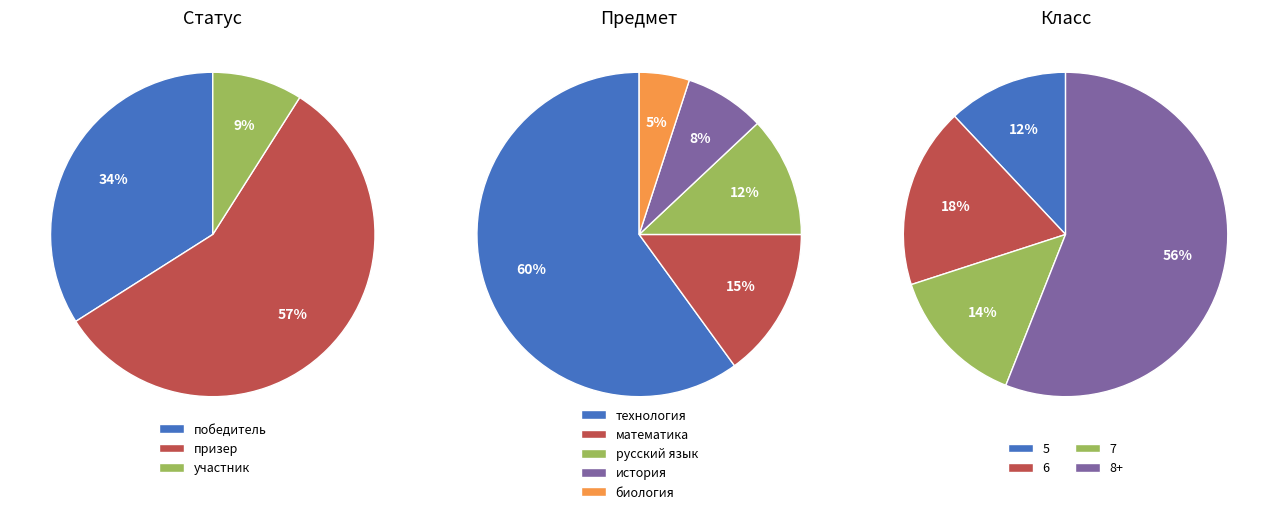

Count the number of slices in the pie.

4